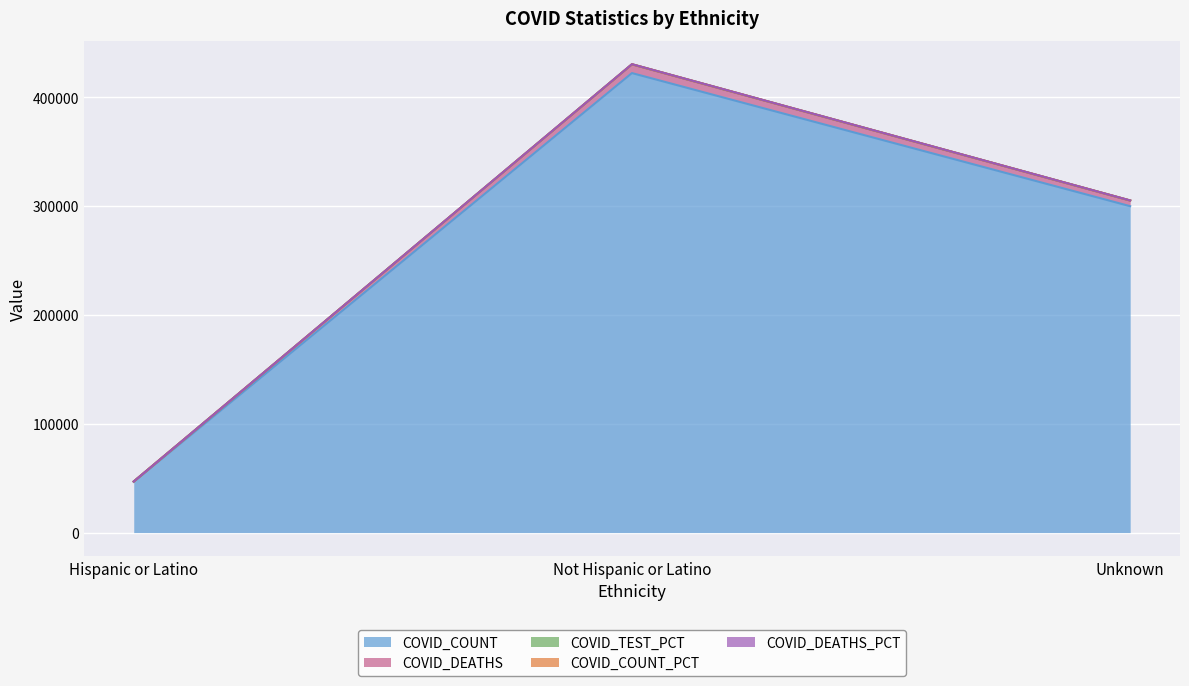

At which category is the sum across all series the highest?

Not Hispanic or Latino